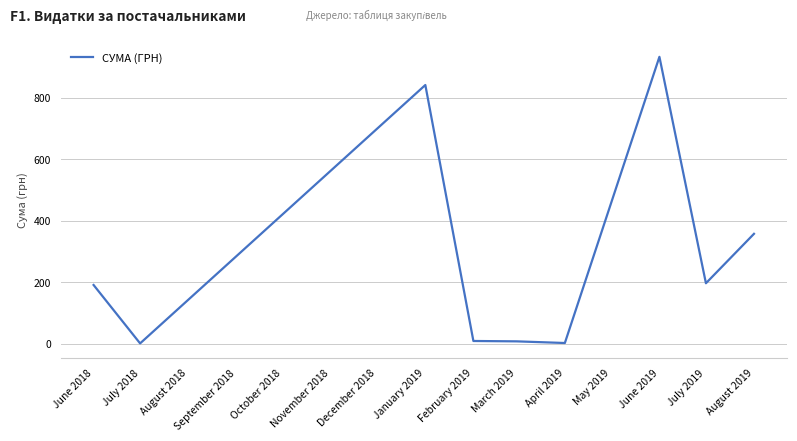

What is the greatest value displayed?

933.3